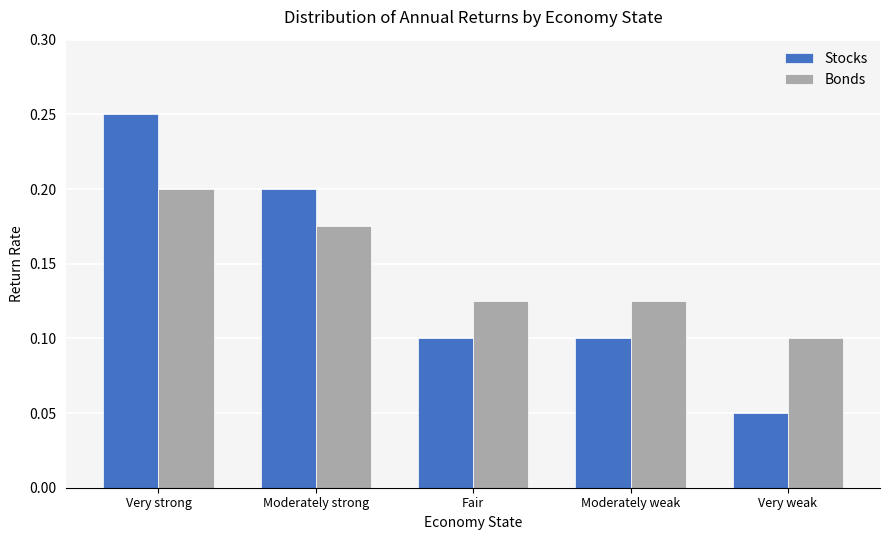

At which label does Bonds reach its minimum?

Very weak